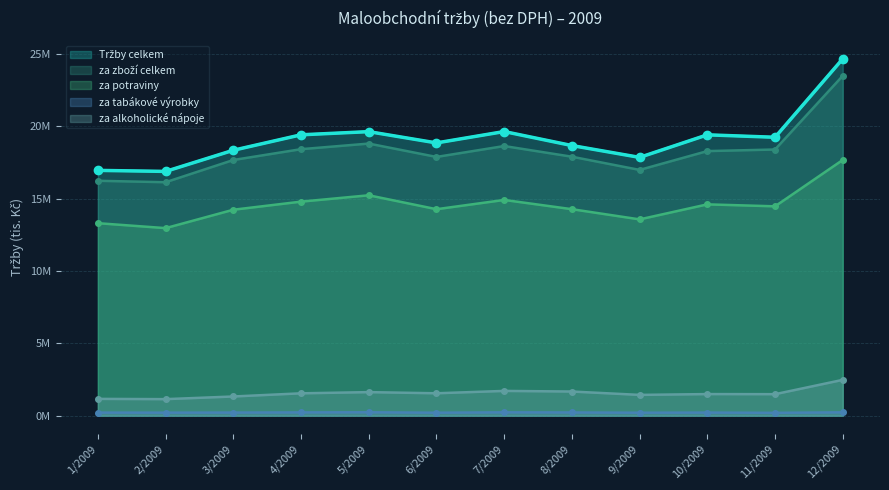

At which category does za tabákové výrobky reach its first local peak?

5/2009